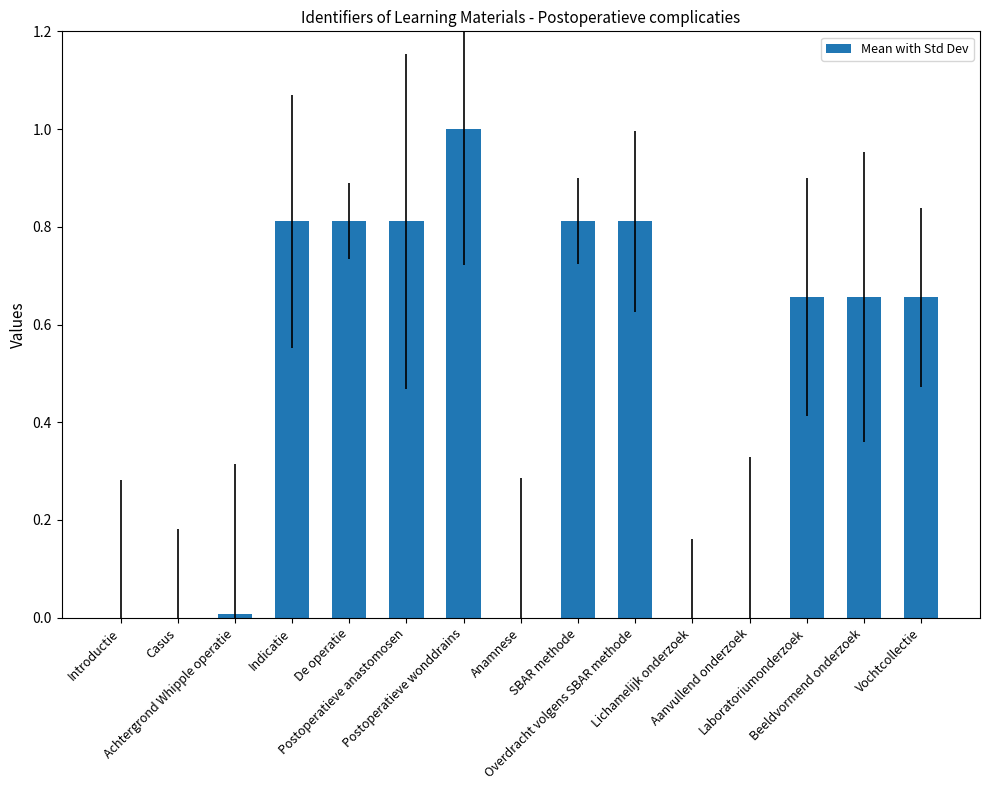

What is the average value?

0.5